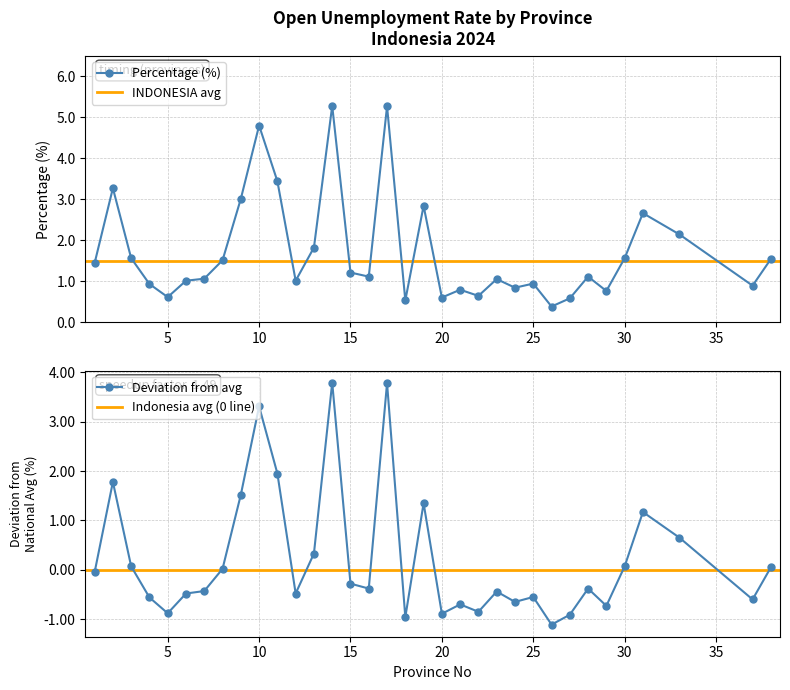

What is the ratio of the value at GORONTALO to the value at PAPUA PEGUNUNGAN?

0.5